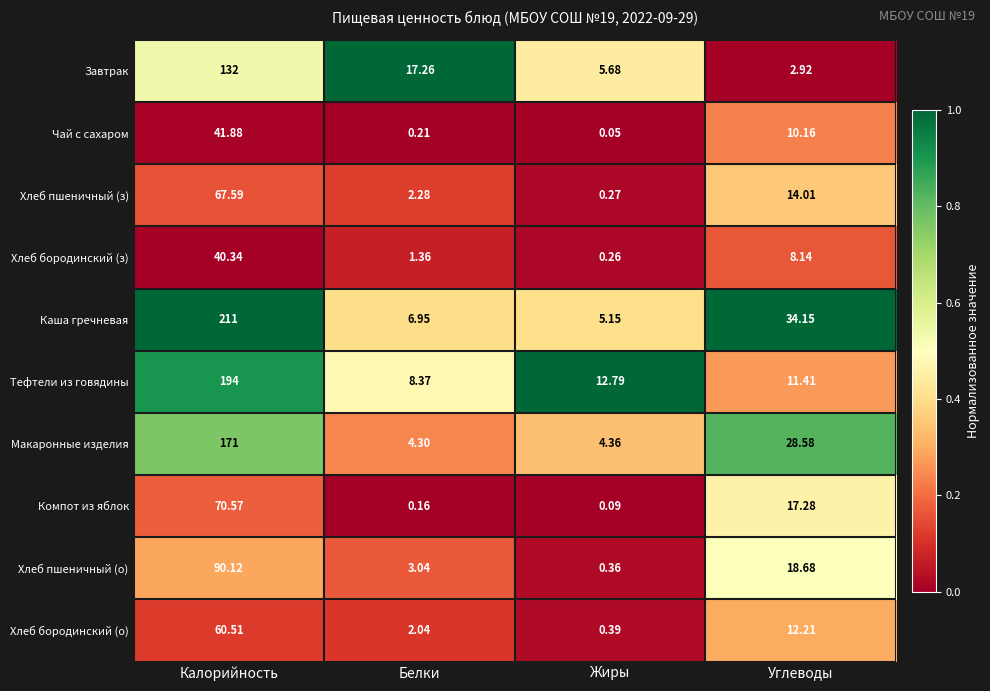

Where is Хлеб бородинский (о) nearest to the value 30?

Углеводы